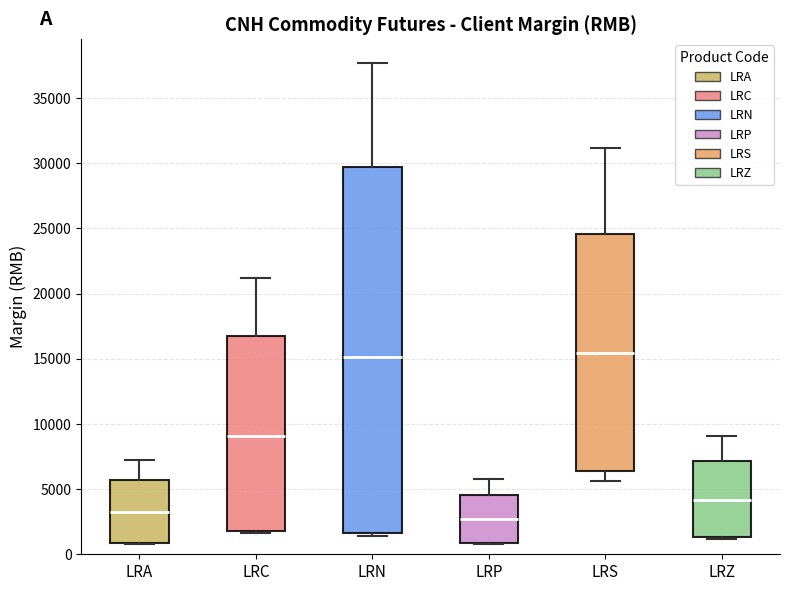

Reading left to right, read every box against the y-axis: the position of its median line, the range the box covers, and the ends of its whiskers. The values are not printed on the chart, so give them approximately, as read against the axis.

LRA: median 3000, box 1000 to 5500, whiskers 1000 to 7500
LRC: median 9000, box 2000 to 16500, whiskers 1500 to 21000
LRN: median 15000, box 1500 to 29500, whiskers 1500 (just below the box's lower edge) to 37500
LRP: median 2500, box 1000 to 4500, whiskers 1000 to 6000
LRS: median 15500, box 6500 to 24500, whiskers 5500 to 31000
LRZ: median 4000, box 1500 to 7000, whiskers 1000 to 9000